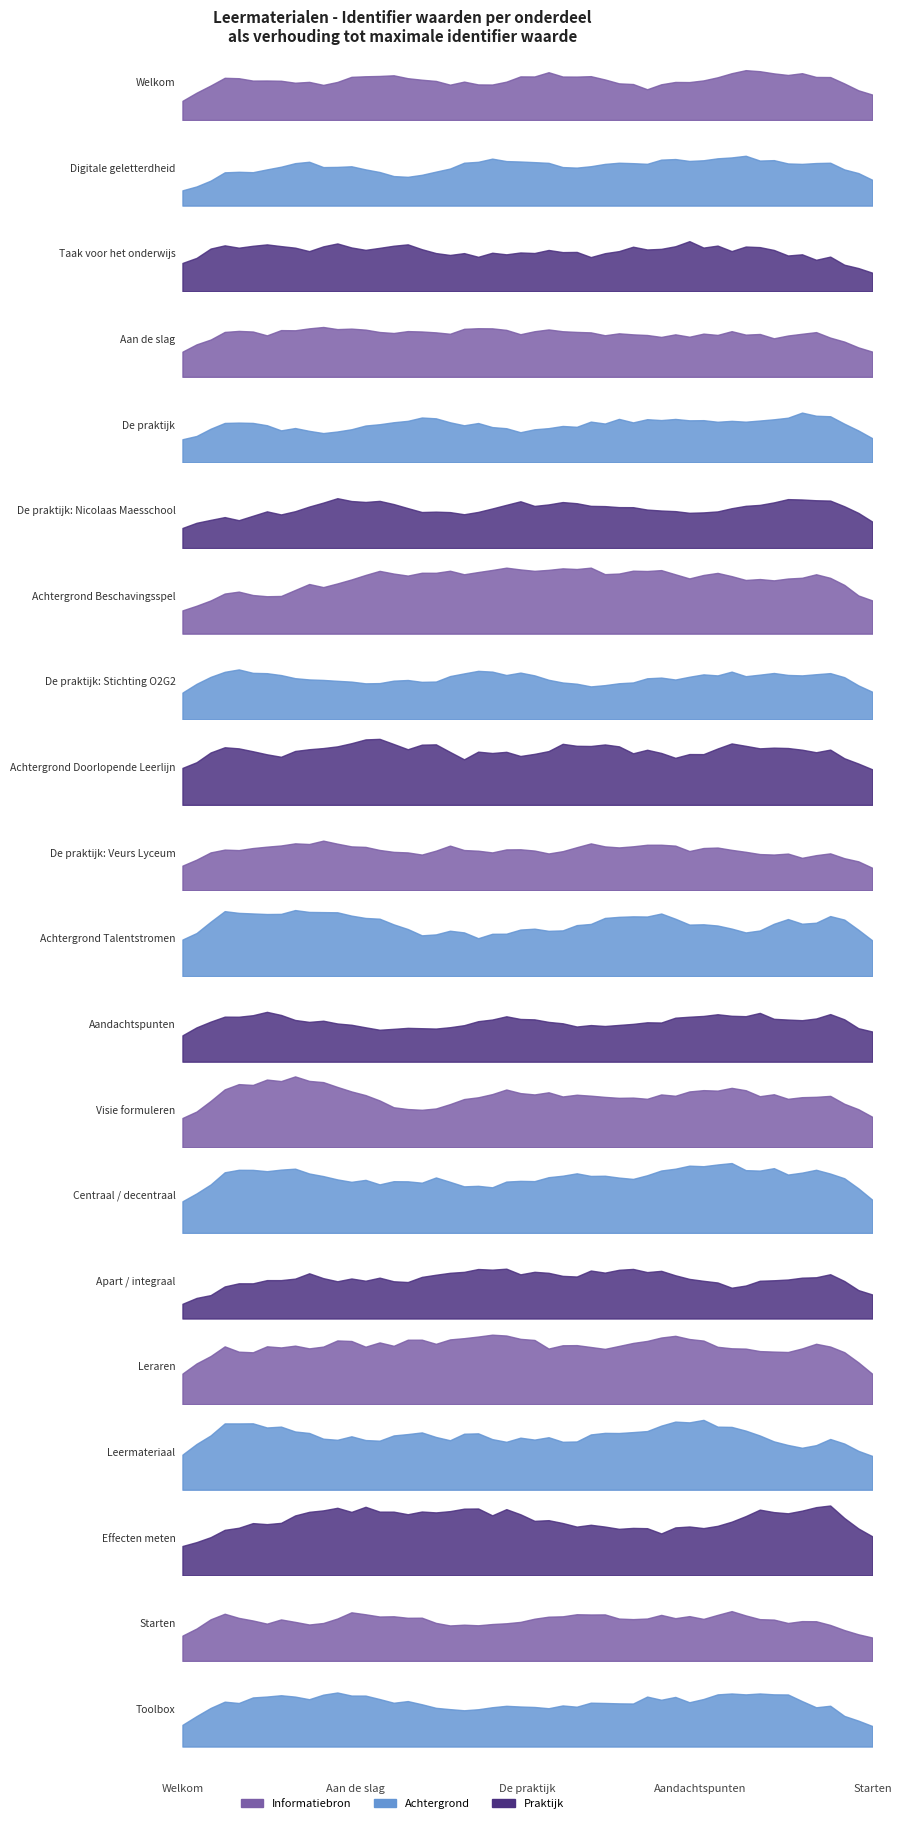

What is the maximum value shown in the chart?

2568236